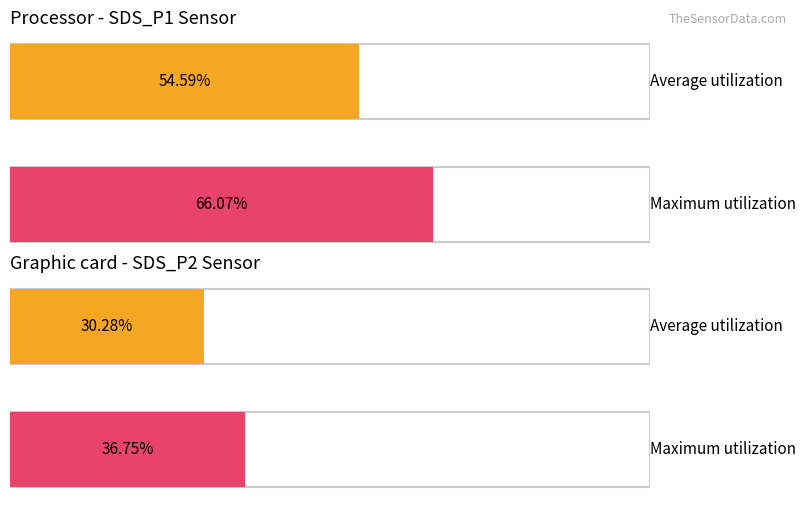

Which series has the largest total across all categories?

SDS_P1